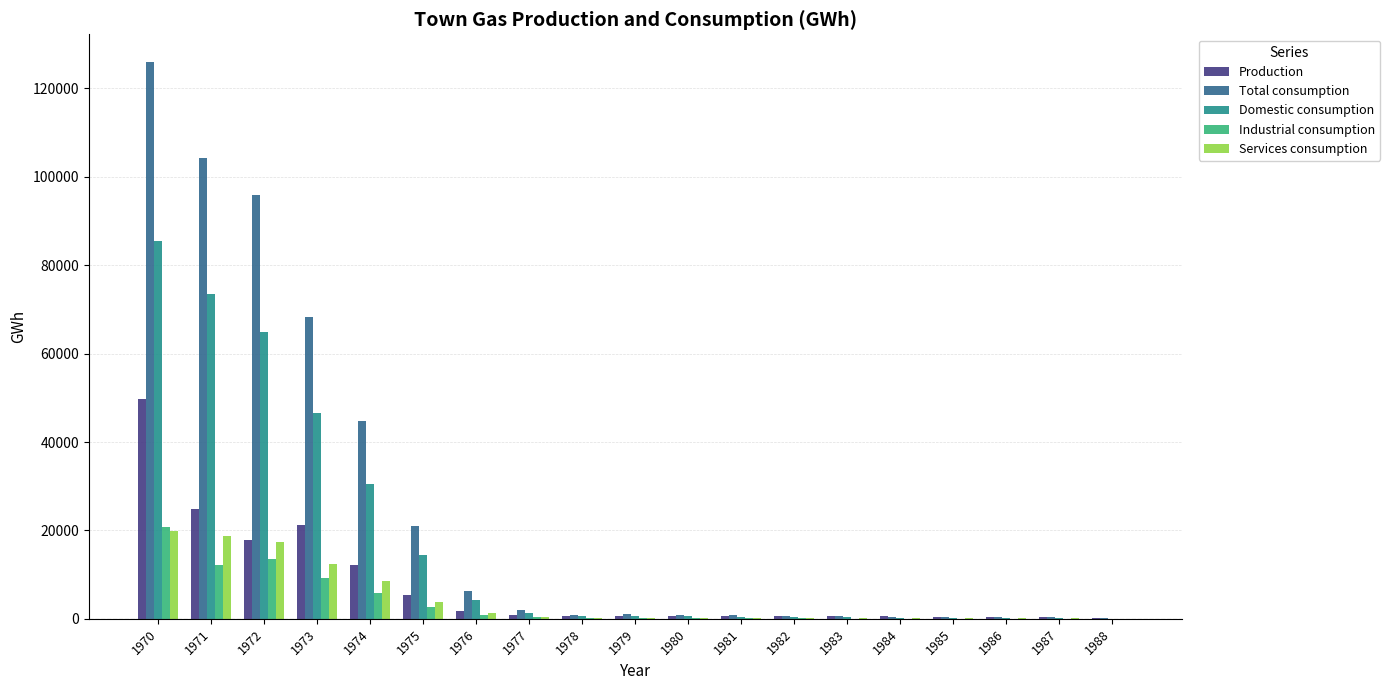

Which series has the largest total across all categories?

Total consumption